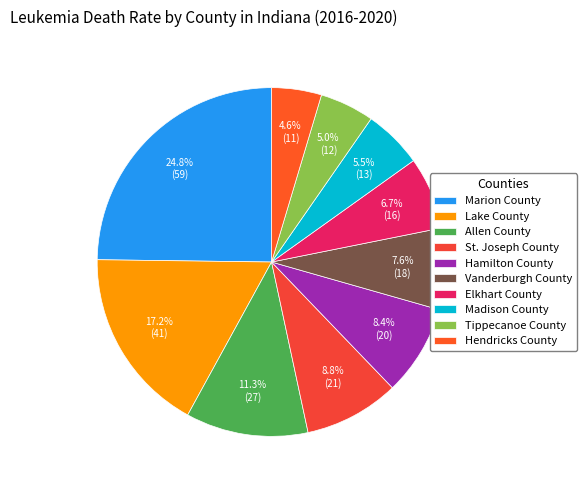

What is the ratio of the value at Hamilton County to the value at Elkhart County?

1.2